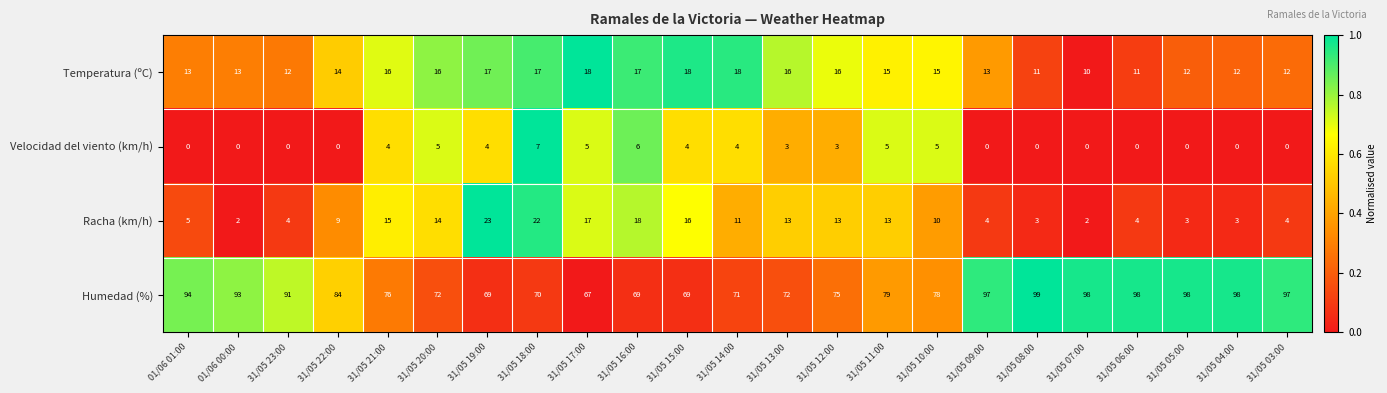

True or false: Velocidad del viento (km/h) has a value of 4 at 31/05 19:00.

True